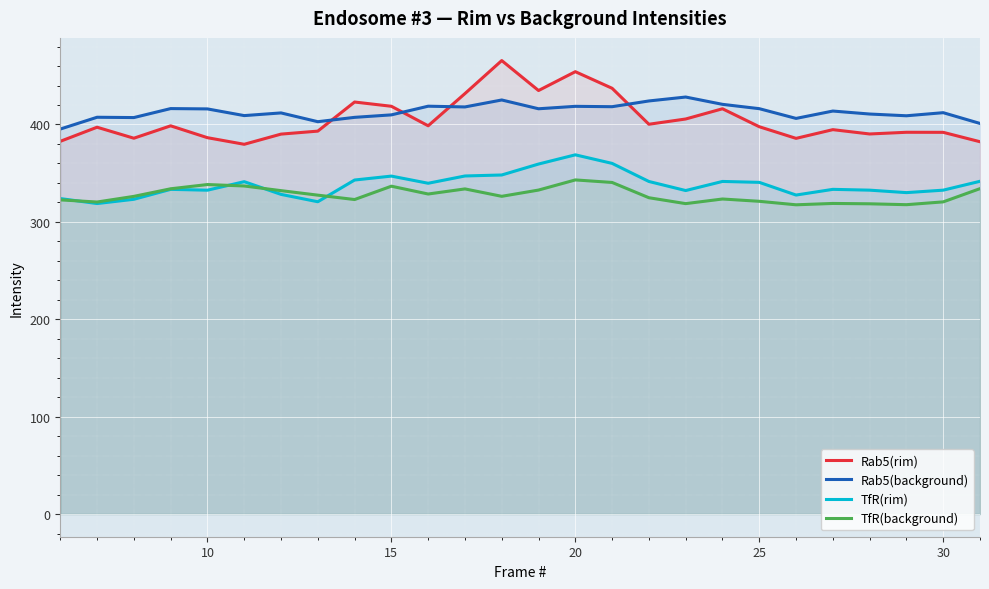

How many lines are shown in the chart?

4